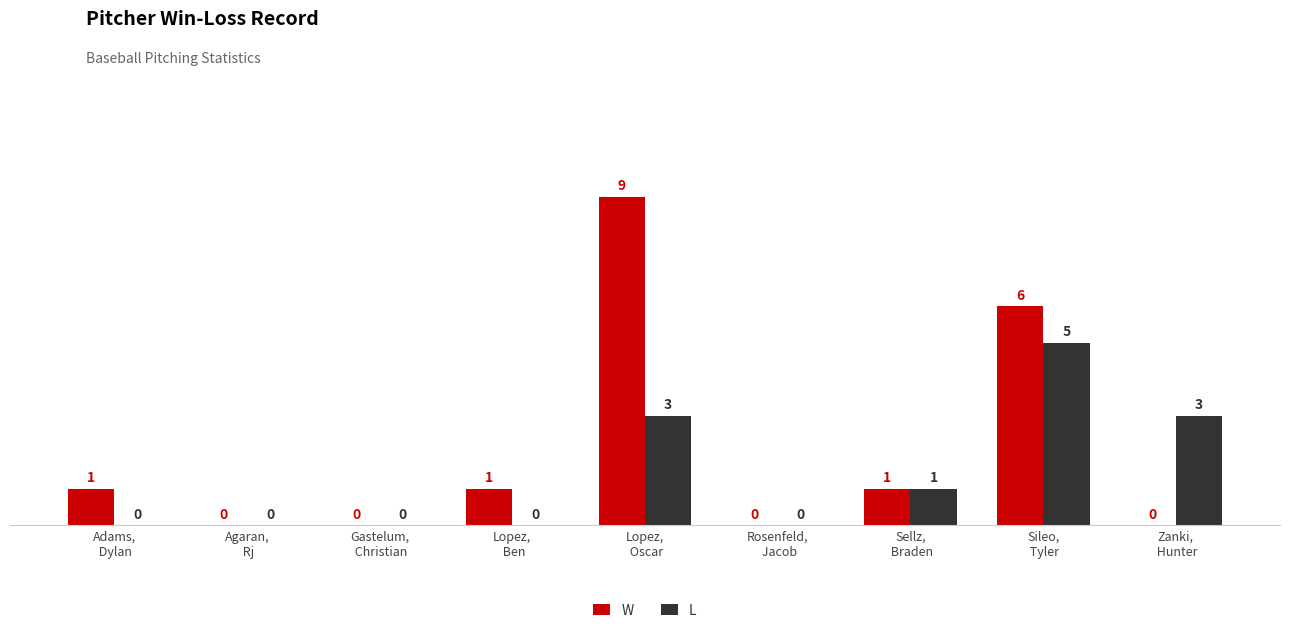

What is the sum of all W values?

18